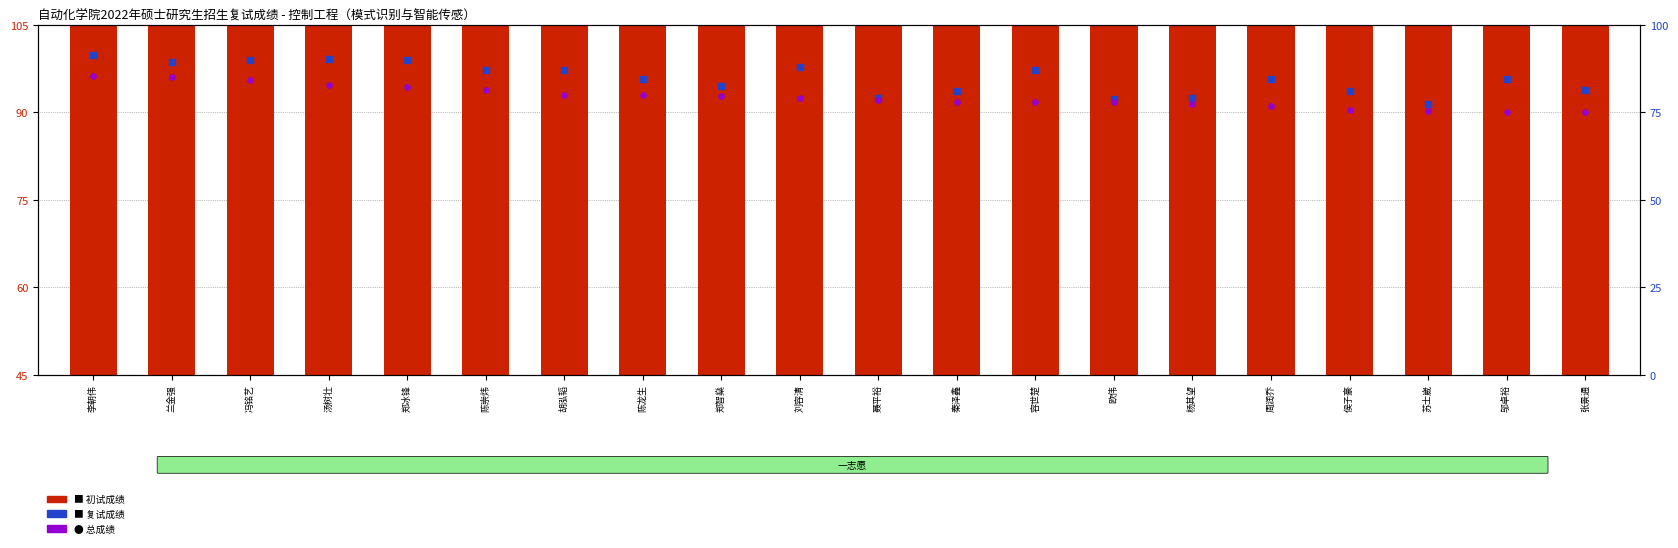

Which series contains the highest Y value?

初试成绩